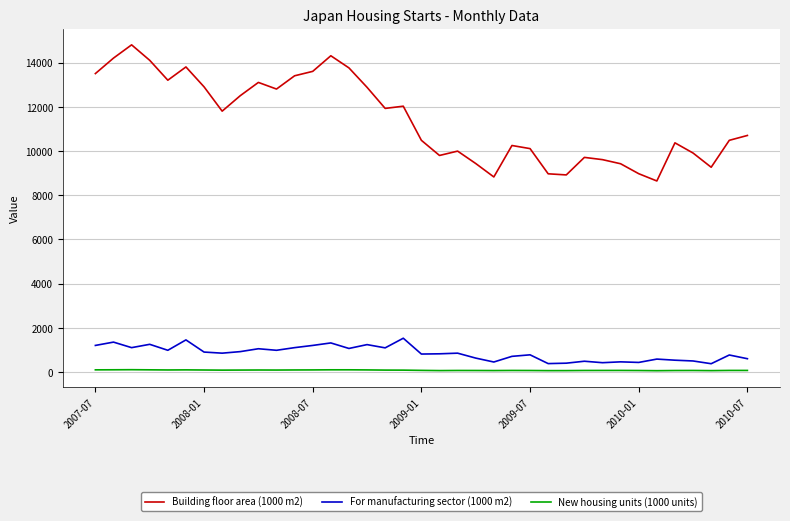

True or false: For manufacturing sector (1000 m2) and Building floor area (1000 m2) intersect in this chart.

False